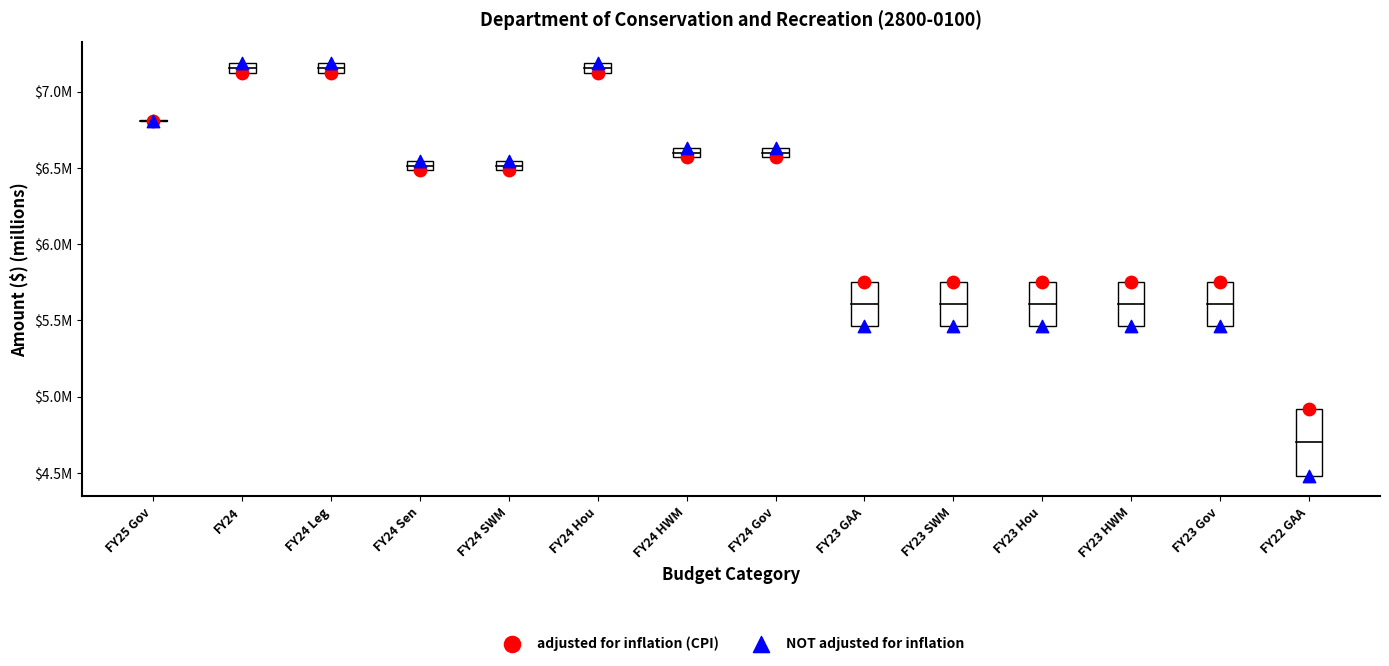

Which series reaches the maximum Y coordinate?

NOT adjusted for inflation